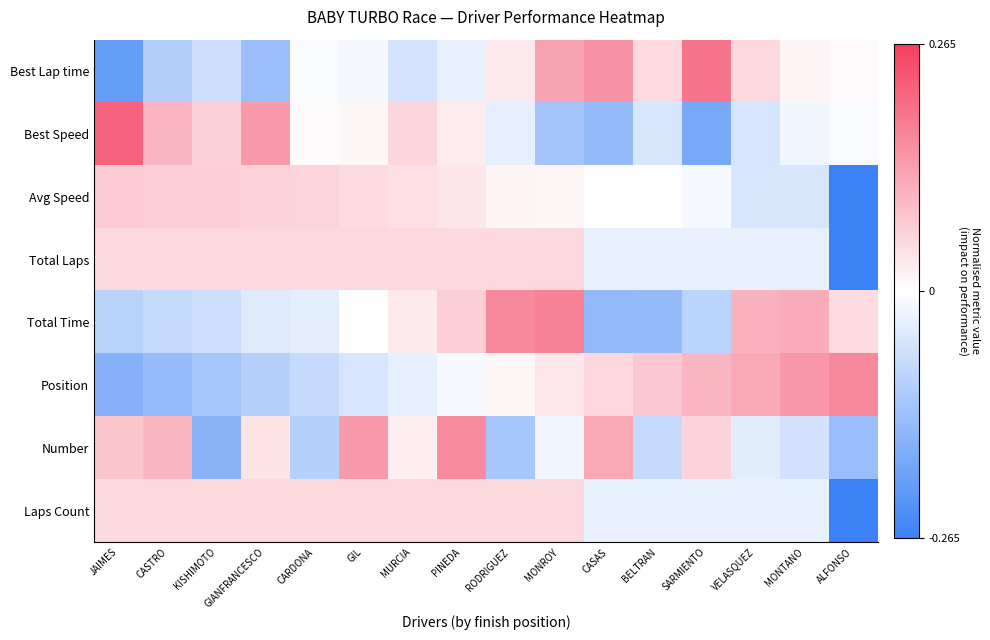

Which label corresponds to the smallest value in the chart?

ALFONSO